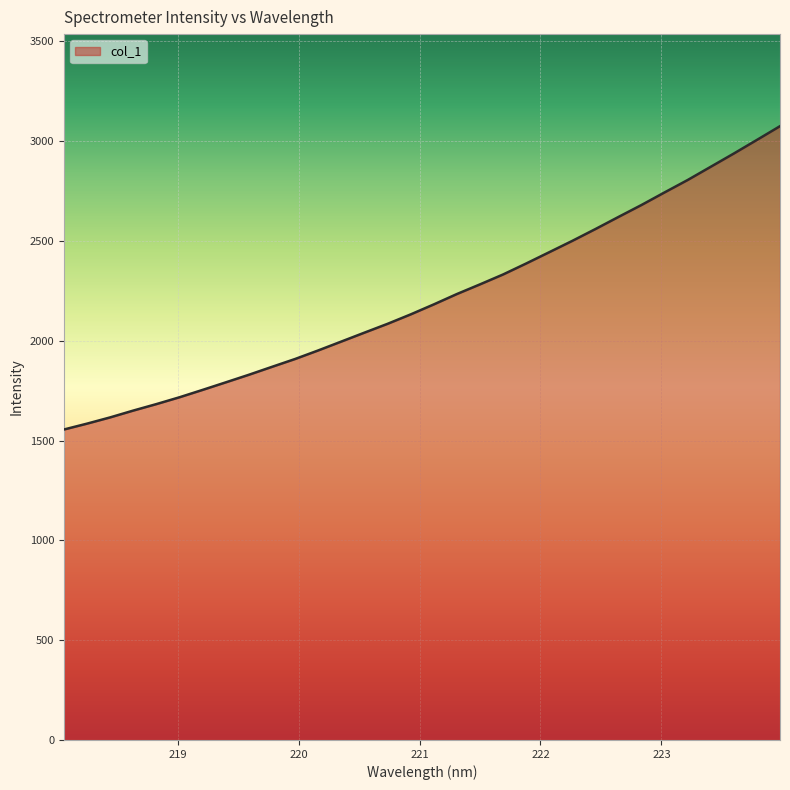

What is the maximum value shown in the chart?

3075.3